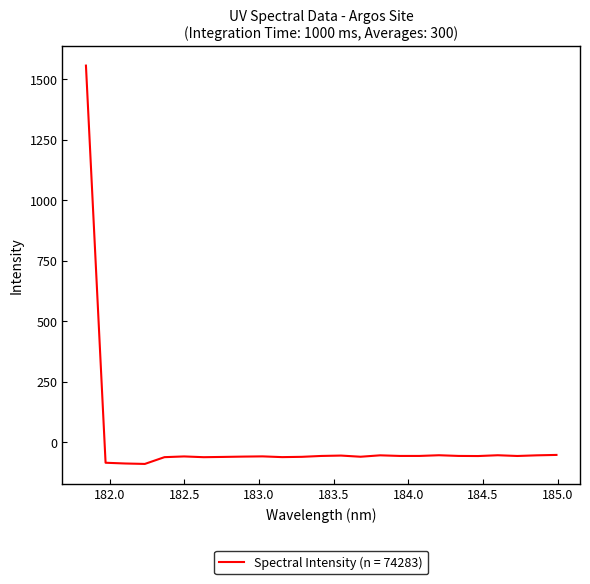

What is the maximum value shown in the chart?

1555.4